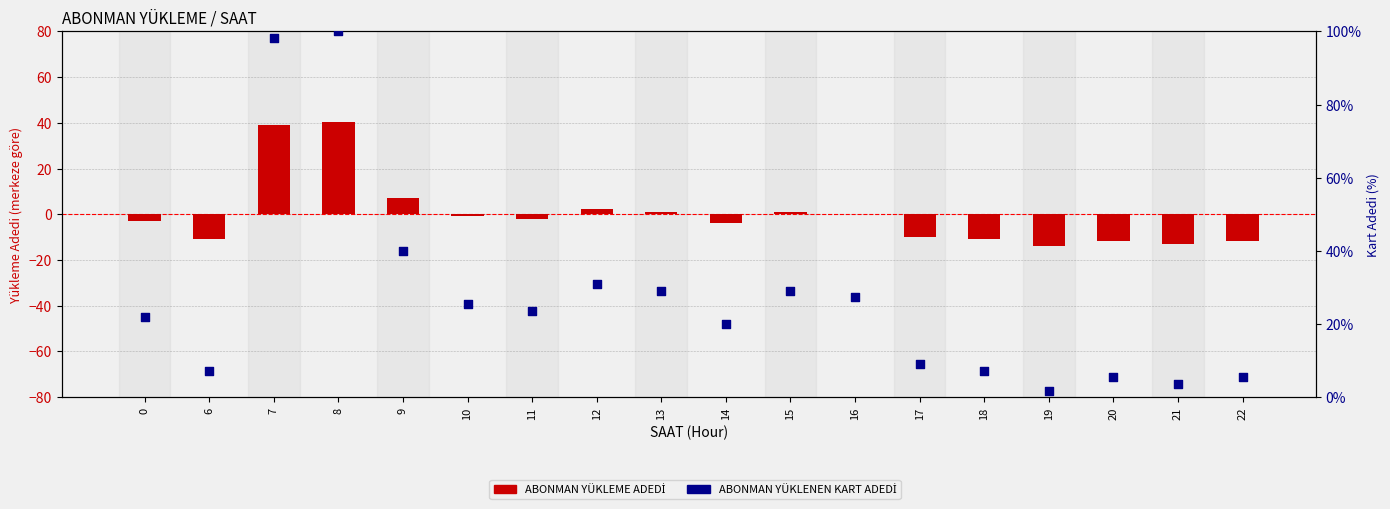

At which category is the sum across all series the highest?

8